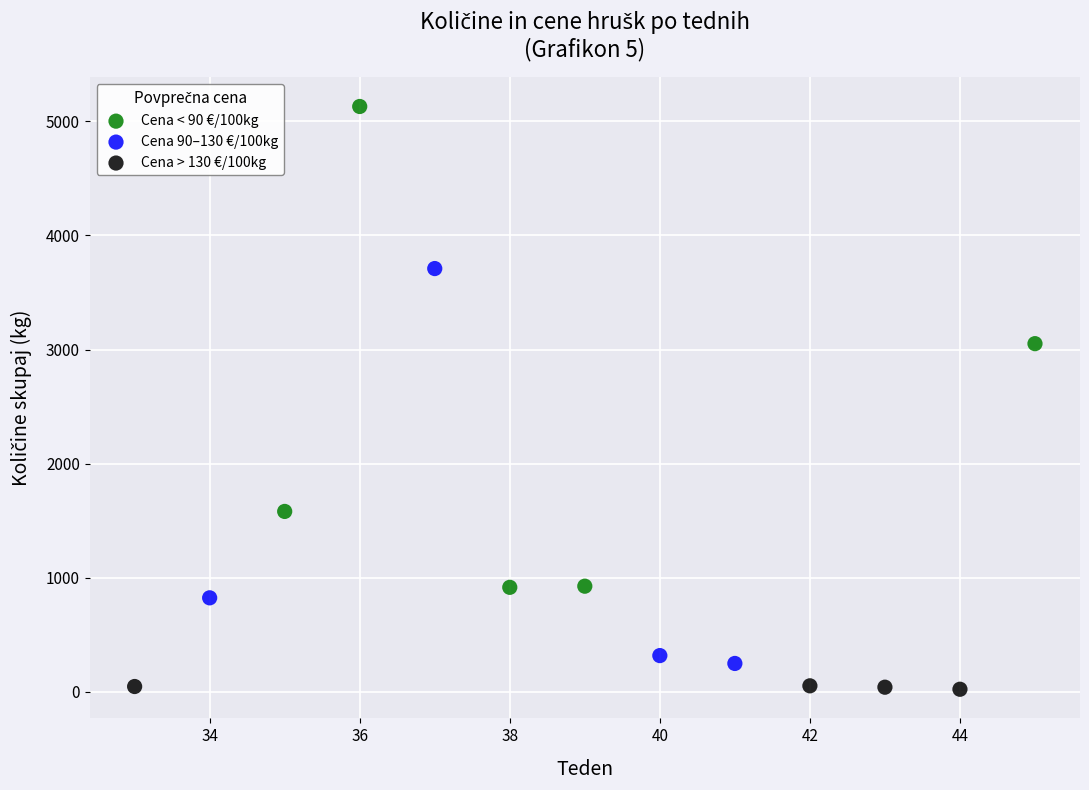

Which series contains the lowest Y value?

Cena > 130 €/100kg